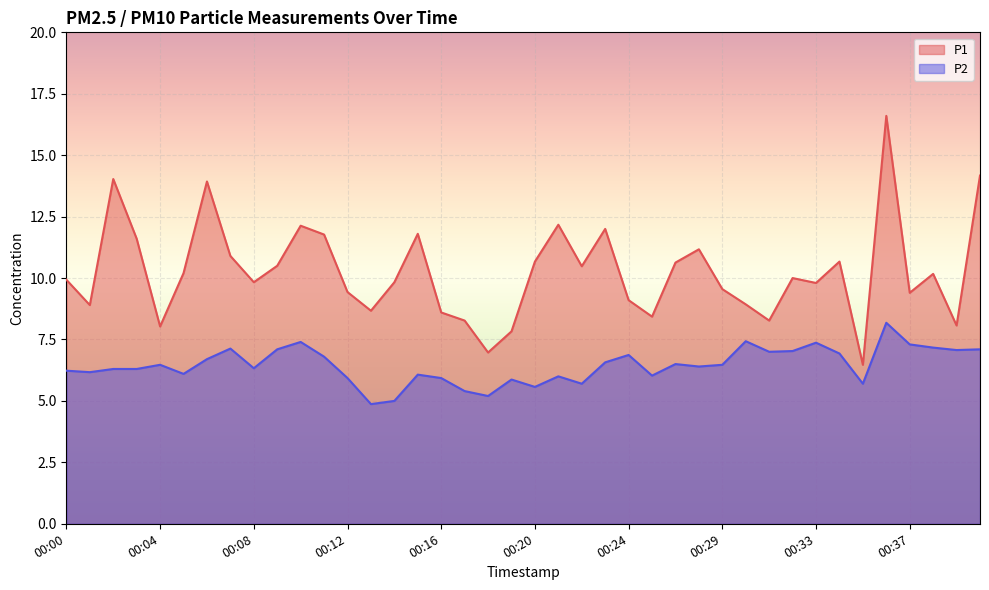

Does the chart display data point markers on the line(s)?

No